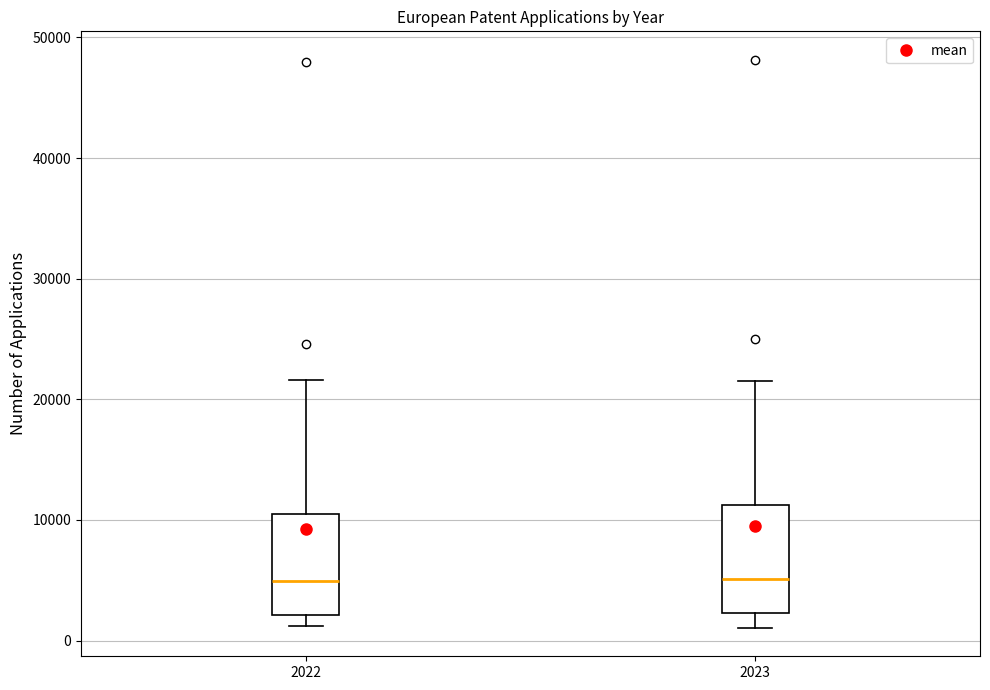

Reading left to right, read every box against the y-axis: the position of its median line, the range the box covers, and the ends of its whiskers. The values are not printed on the chart, so give them approximately, as read against the axis.

2022: median 5000, box 2000 to 11000, whiskers 1000 to 22000
2023: median 5000, box 2000 to 11000, whiskers 1000 to 22000